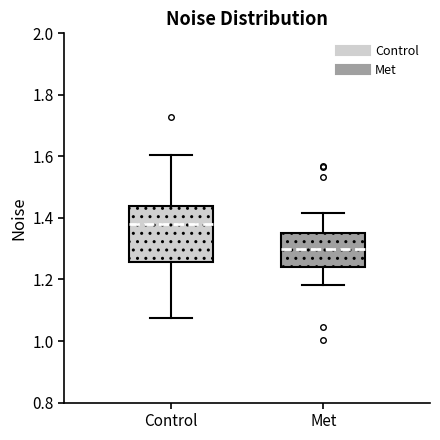

Where is the lower edge of the box for Met on the y-axis? The values are not printed on the chart, so give them approximately, as read against the axis.

1.24